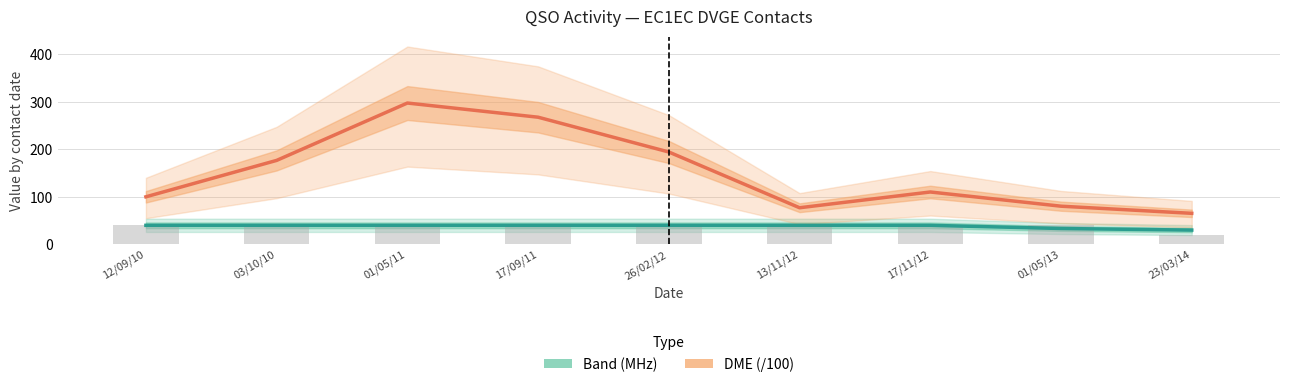

The value of Band (MHz) at 17/09/11 is 70.0. True or false?

False